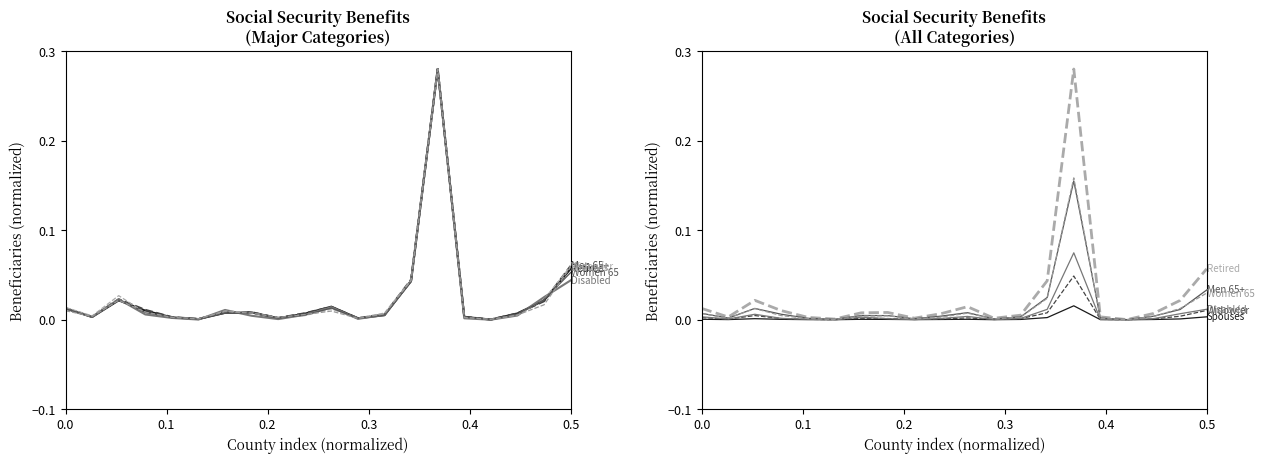

Reading left to right, list all the values displayed in this chart.

Retired workers: 0.0	0.0	0.0	0.0	0.0	0.0	0.0	0.0	0.0	0.0	0.0	0.0	0.0	0.0	0.3	0.0	0.0	0.0	0.0	0.1
Men 65+: 0.0	0.0	0.0	0.0	0.0	0.0	0.0	0.0	0.0	0.0	0.0	0.0	0.0	0.0	0.2	0.0	0.0	0.0	0.0	0.0
Disabled workers: 0.0	0.0	0.0	0.0	0.0	0.0	0.0	0.0	0.0	0.0	0.0	0.0	0.0	0.0	0.1	0.0	0.0	0.0	0.0	0.0
Widow(er)s: 0.0	0.0	0.0	0.0	0.0	0.0	0.0	0.0	0.0	0.0	0.0	0.0	0.0	0.0	0.0	0.0	0.0	0.0	0.0	0.0
Women 65+: 0.0	0.0	0.0	0.0	0.0	0.0	0.0	0.0	0.0	0.0	0.0	0.0	0.0	0.0	0.2	0.0	0.0	0.0	0.0	0.0
Spouses: 0.0	0.0	0.0	0.0	0.0	0.0	0.0	0.0	0.0	0.0	0.0	0.0	0.0	0.0	0.0	0.0	0.0	0.0	0.0	0.0